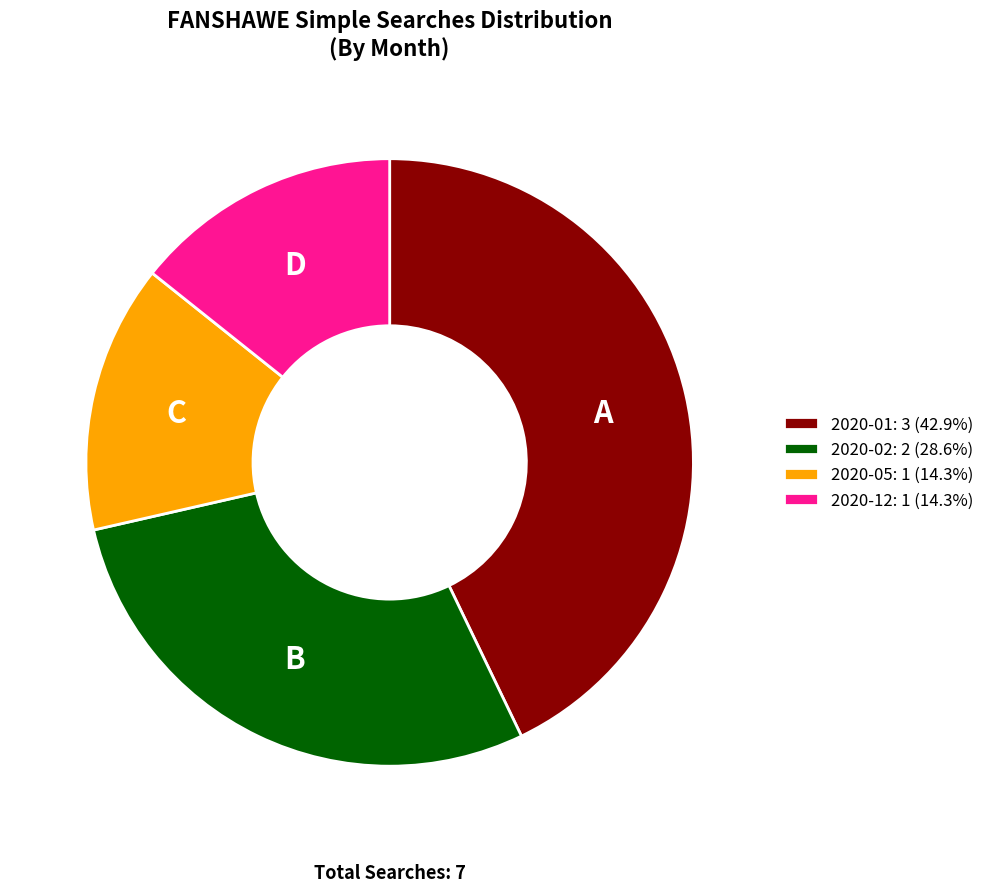

Is there any slice that represents more than half of the pie?

No